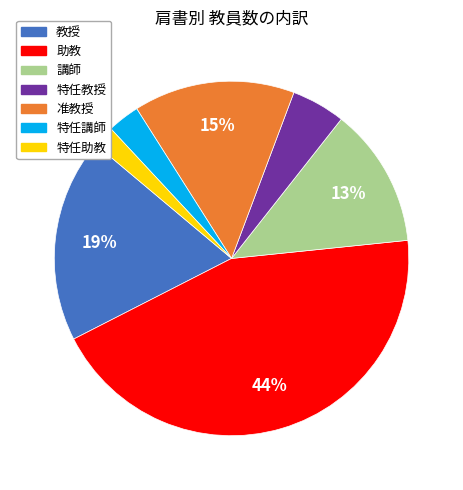

To the nearest percent, what is the difference between the largest and smallest slice percentages?

42%